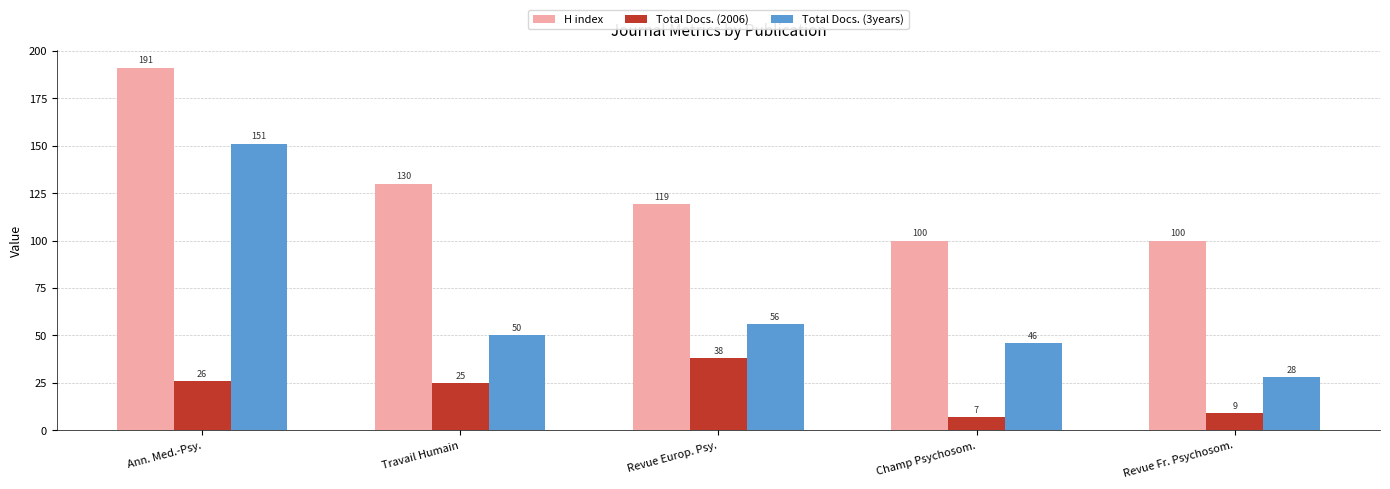

Is the value of H index at Revue Europ. Psy. greater than the value of Total Docs. (3years) at Ann. Med.-Psy.?

No